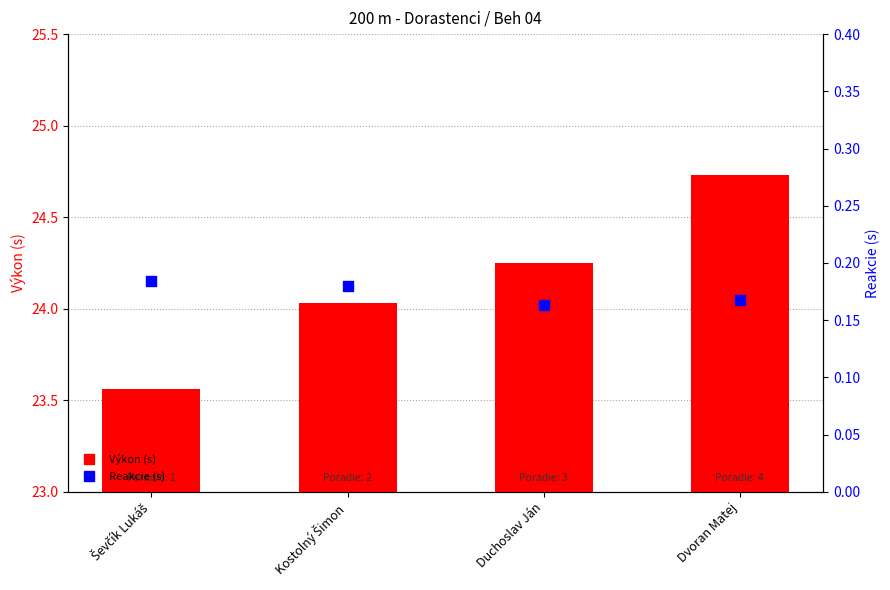

At which category is the sum across all series the highest?

Dvoran Matej